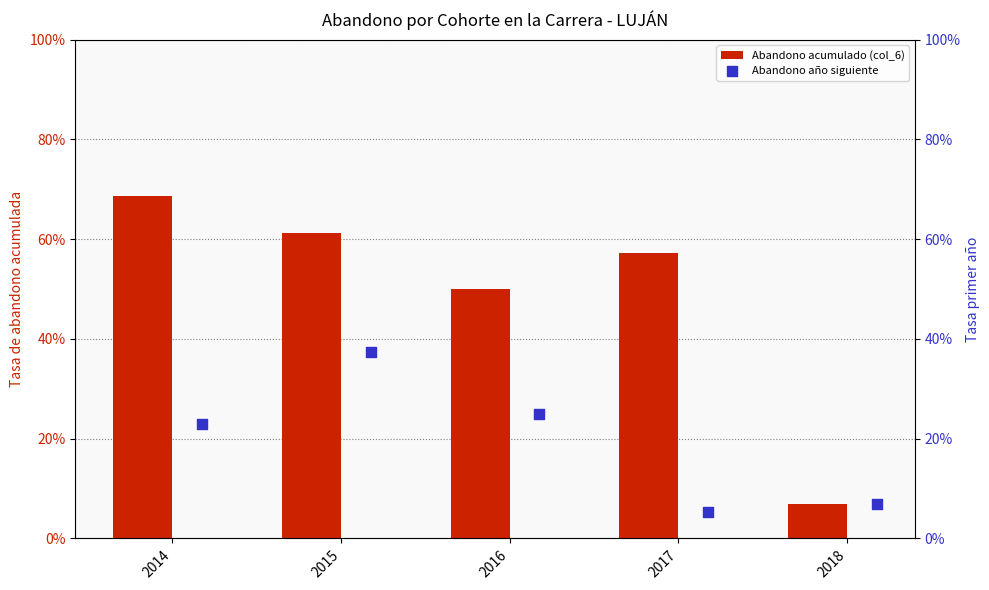

At how many categories does at least one series exceed 0?

5